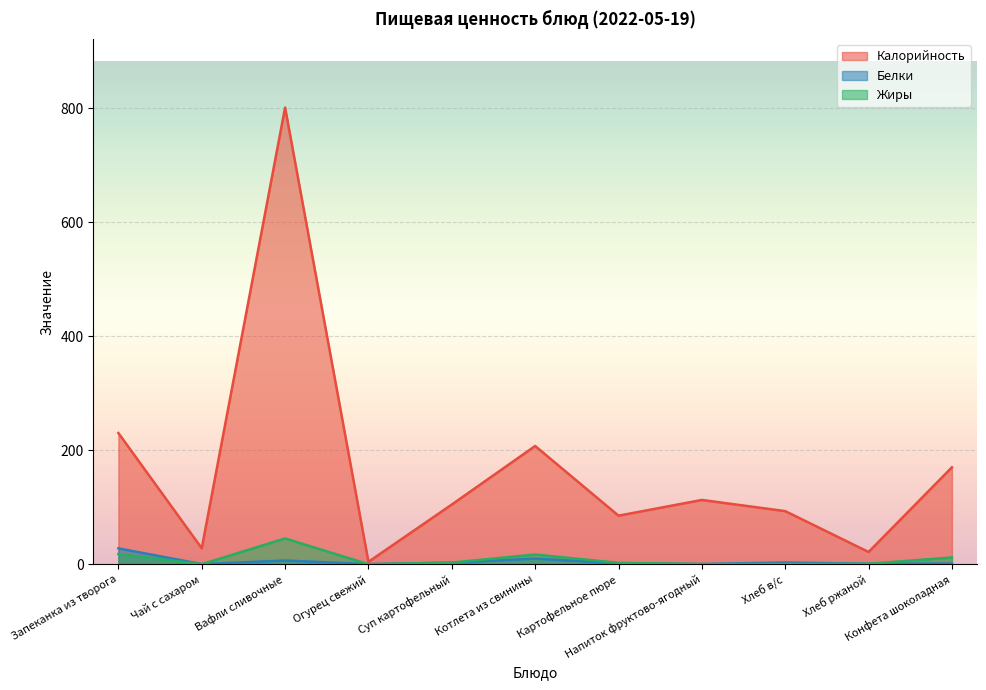

What is the total value across all series at Суп картофельный?

110.3